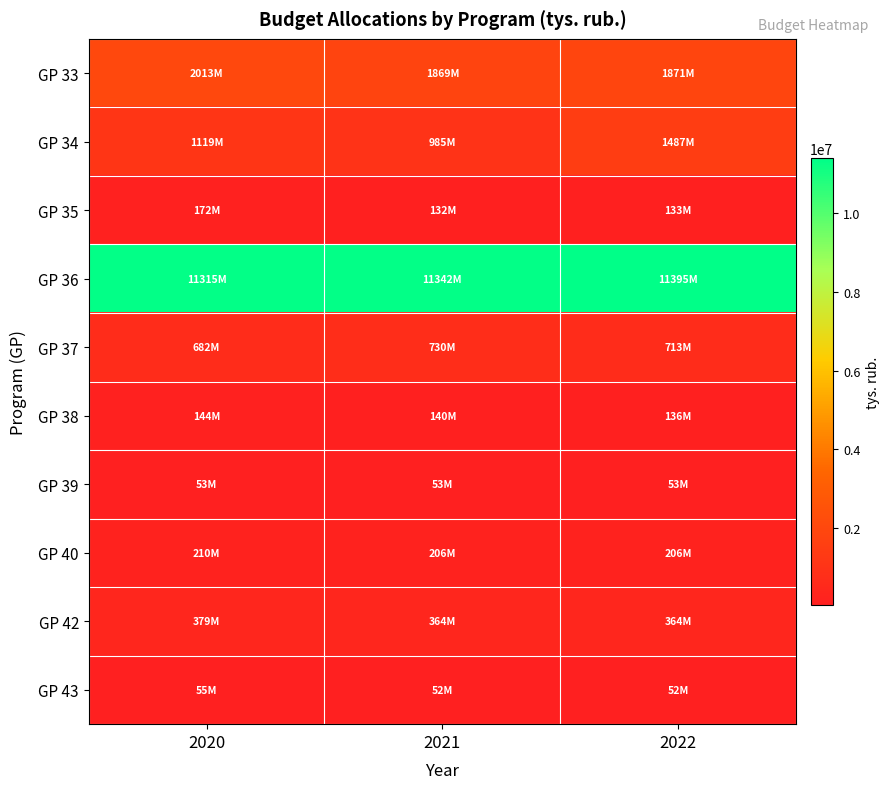

At which category does the chart reach its peak across all series?

2022